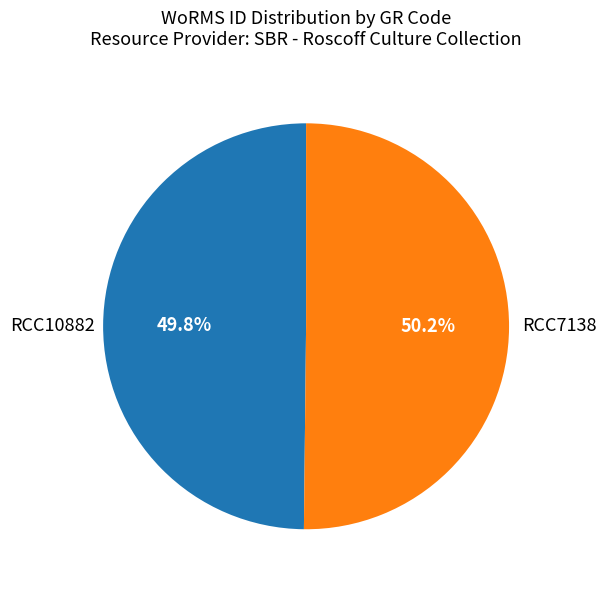

Does any single category account for the majority?

Yes